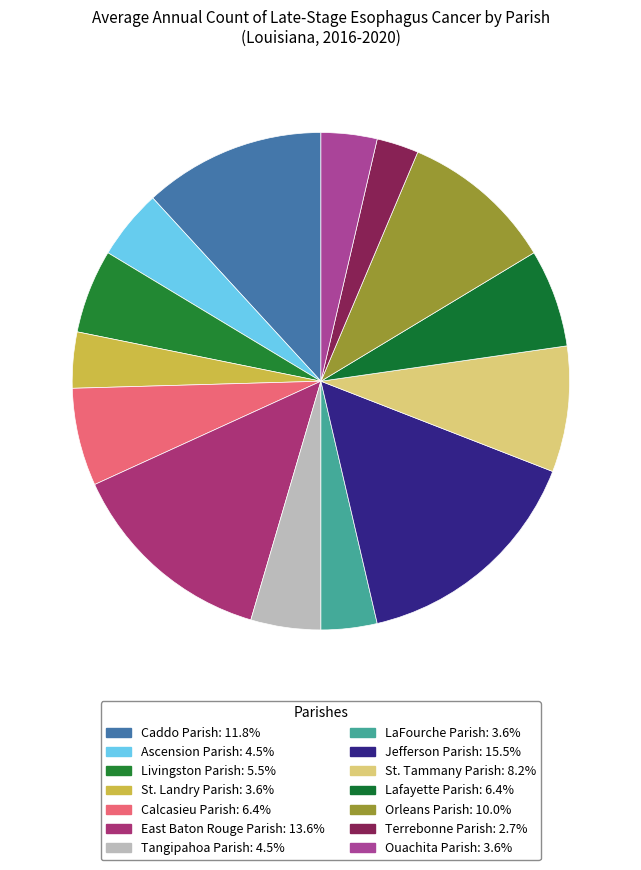

How many segments does this pie chart have?

14